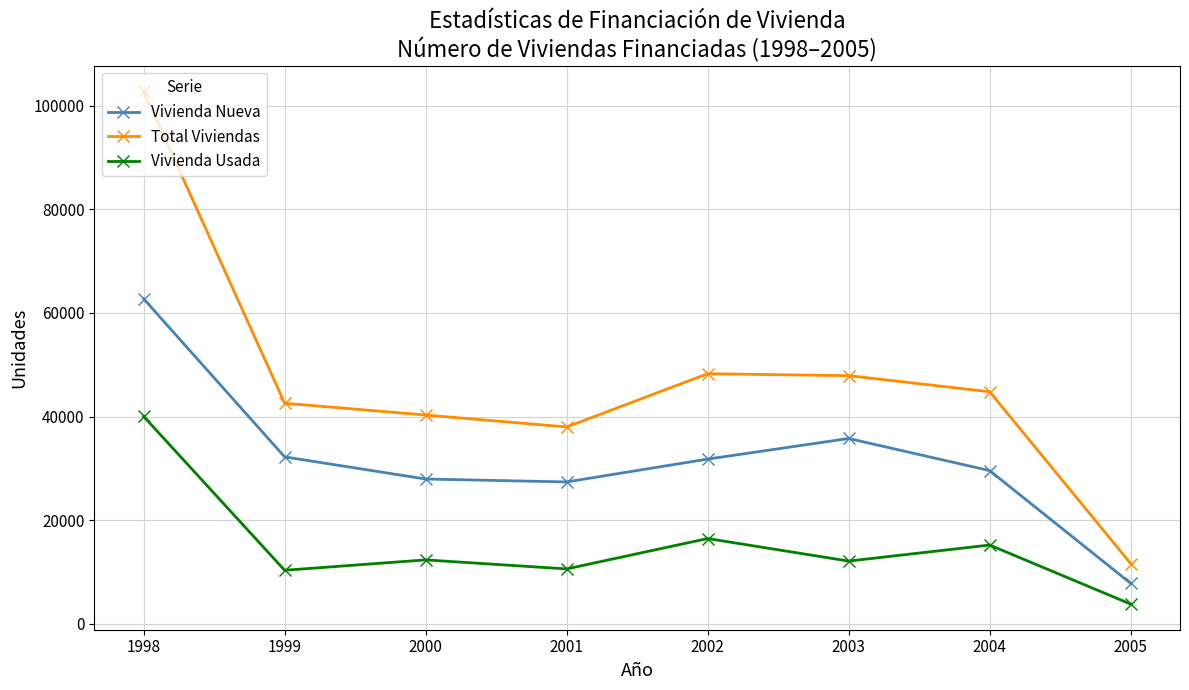

What is the total value across all series at 2004?

89574